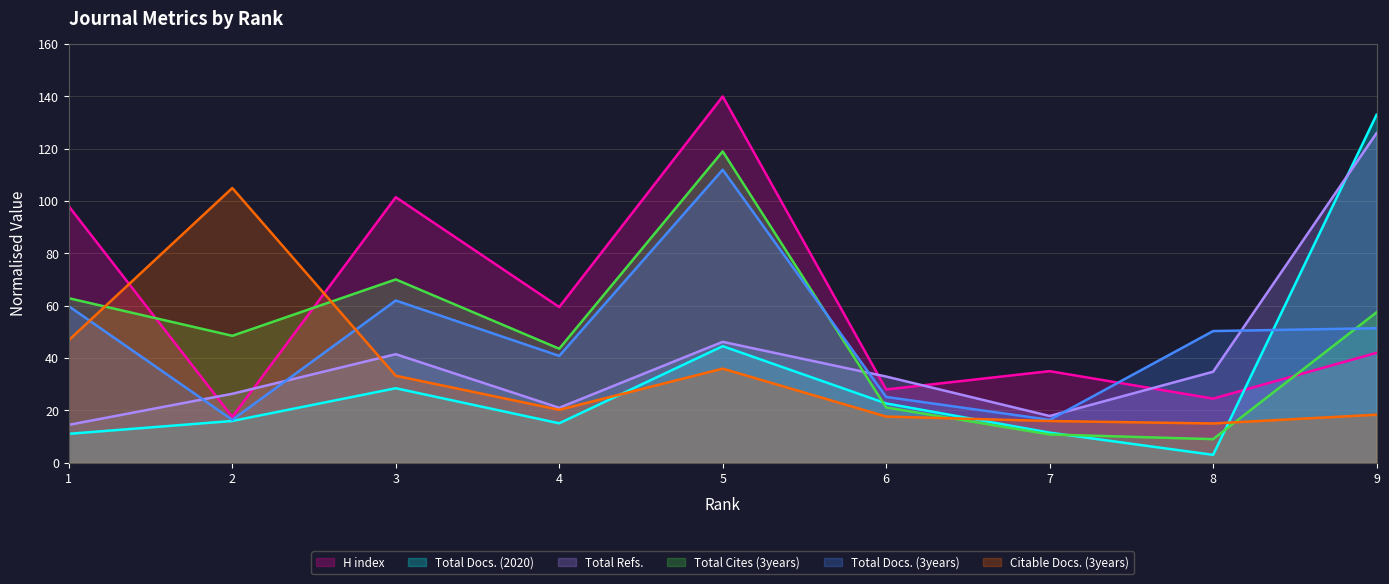

At which category does Total Refs. reach its first local peak?

3